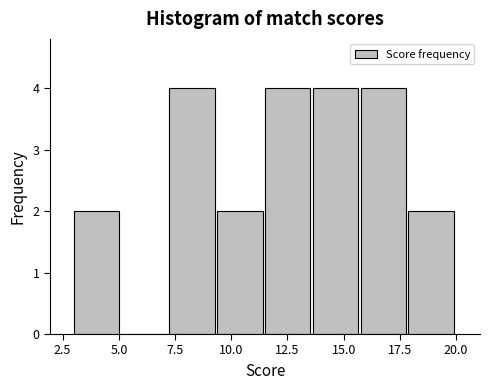

Reading left to right, transcribe this chart: for each bar, give the range it covers on the x-axis and its height. Neither the bar edges nor the heights are printed on the chart, so give them approximately, as read against the axes.

3.0 to 5.0: 2
5.0 to 7.5: 0
7.5 to 9.5: 4
9.5 to 11.5: 2
11.5 to 13.5: 4
13.5 to 16.0: 4
16.0 to 18.0: 4
18.0 to 20.0: 2